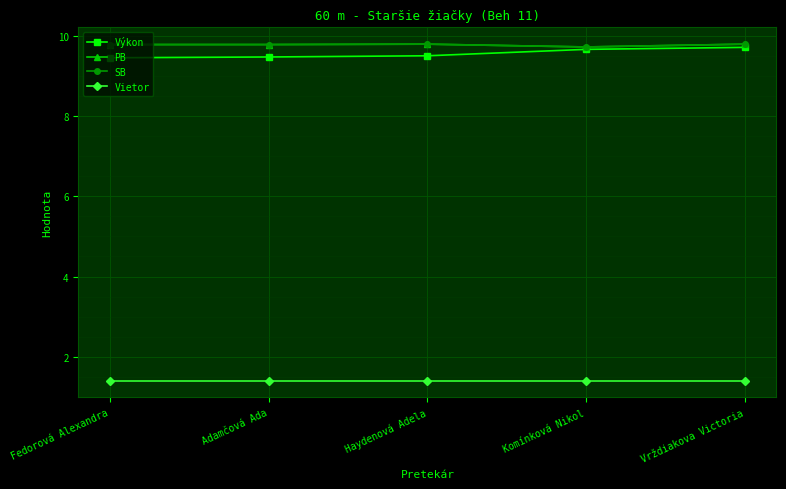

What is the minimum value for SB?

9.7